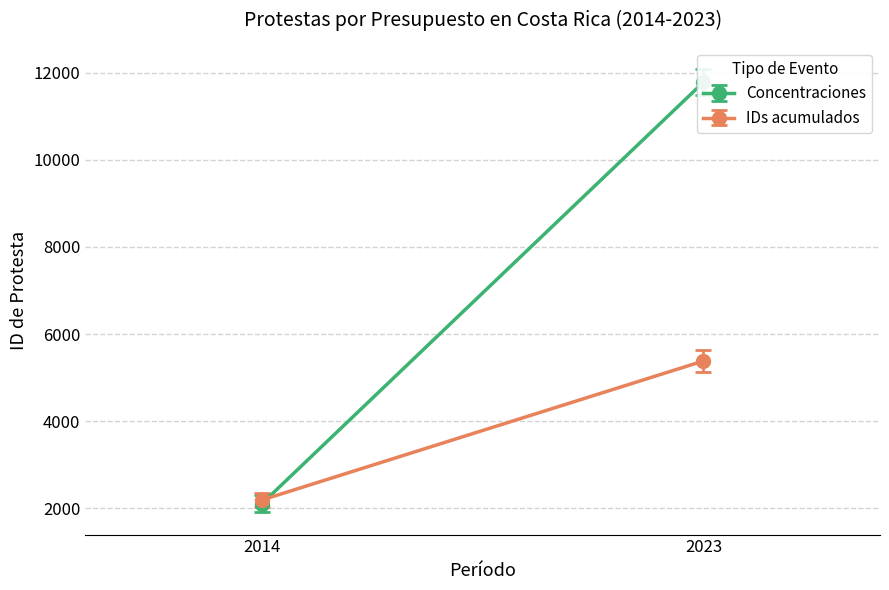

What are all the series names shown in the legend?

Concentraciones, IDs acumulados